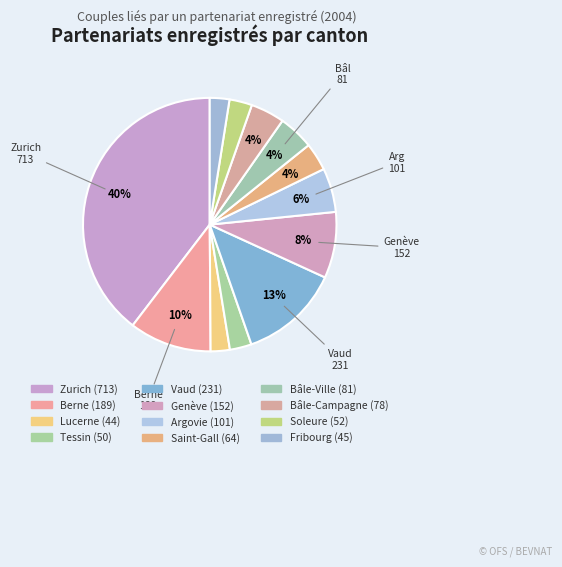

Rank the categories by value from highest to lowest.

Zurich, Vaud, Berne, Genève, Argovie, Bâle-Ville, Bâle-Campagne, Saint-Gall, Soleure, Tessin, Fribourg, Lucerne